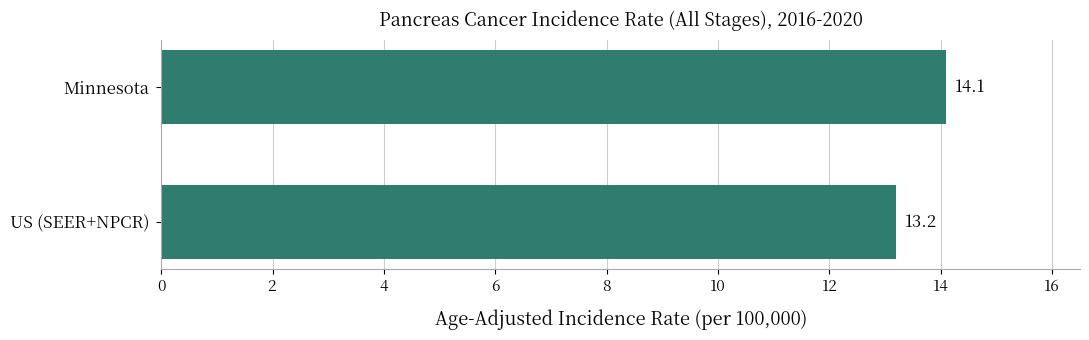

What is the maximum value shown in the chart?

14.1